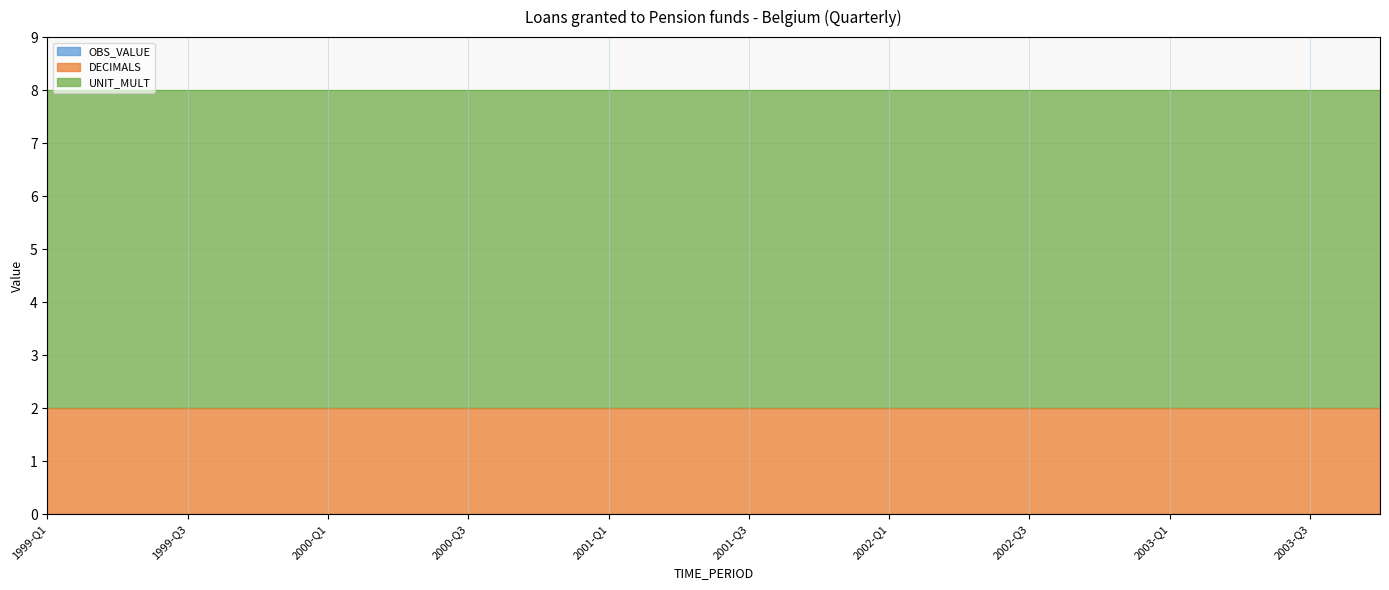

Which has a higher value, 2000-Q4 or 2001-Q4?

2000-Q4